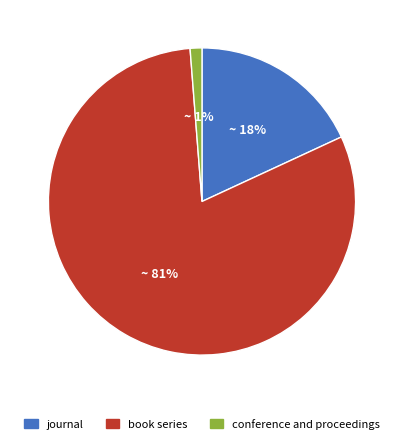

Which category has the biggest portion of the pie?

book series